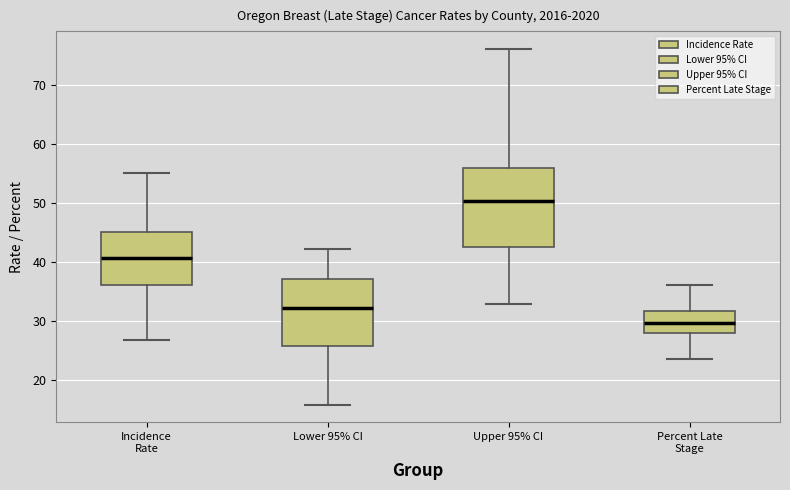

Reading left to right, read every box against the y-axis: the position of its median line, the range the box covers, and the ends of its whiskers. The values are not printed on the chart, so give them approximately, as read against the axis.

Incidence Rate: median 41, box 36 to 45, whiskers 27 to 55
Lower 95% CI: median 32, box 26 to 37, whiskers 16 to 42
Upper 95% CI: median 50, box 43 to 56, whiskers 33 to 76
Percent Late Stage: median 30, box 28 to 32, whiskers 24 to 36